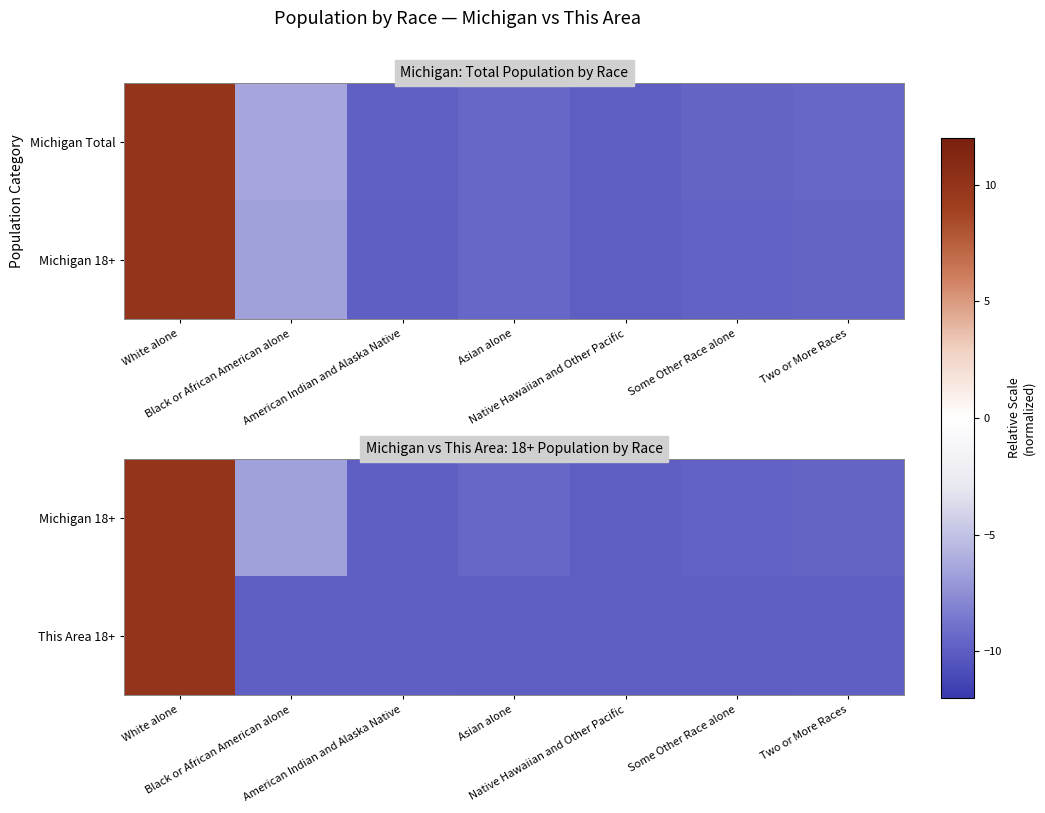

Rank the series at American Indian and Alaska Native from lowest to highest value.

This Area 18+, Michigan 18+